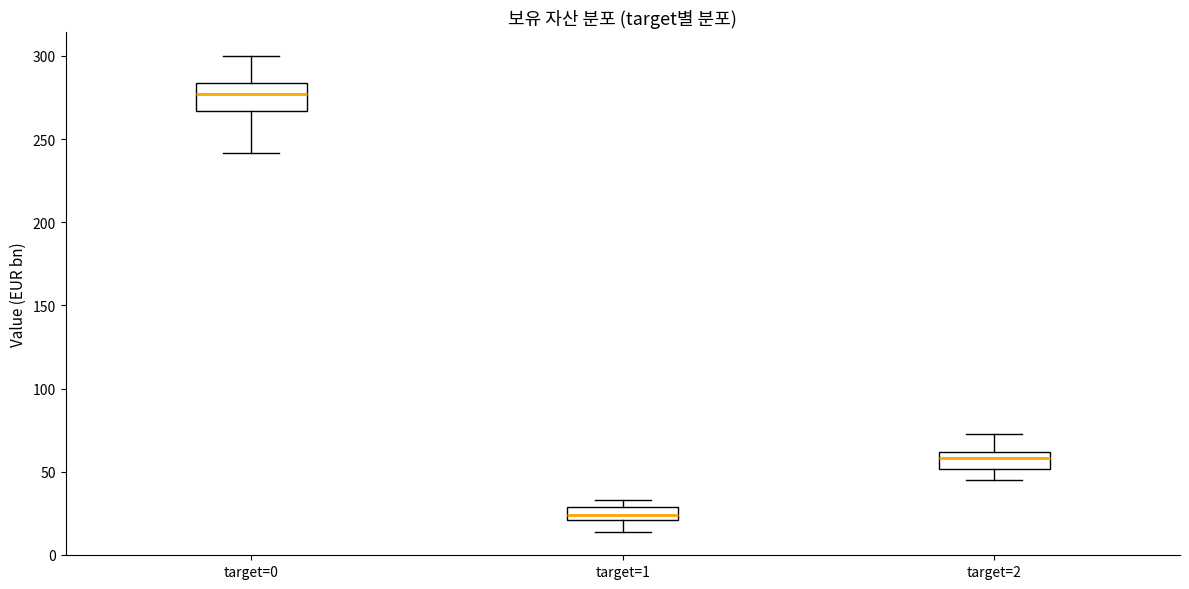

Which box is the tallest, from its lower edge to its upper edge?

target=0